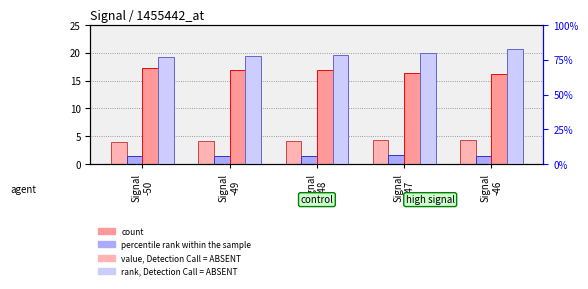

At Signal
-50, list the series in order from largest to smallest.

Humidity (percentile rank), Temp (count), SDS_P1 (value, Detection Call=ABSENT), SDS_P2 (rank, Detection Call=ABSENT)